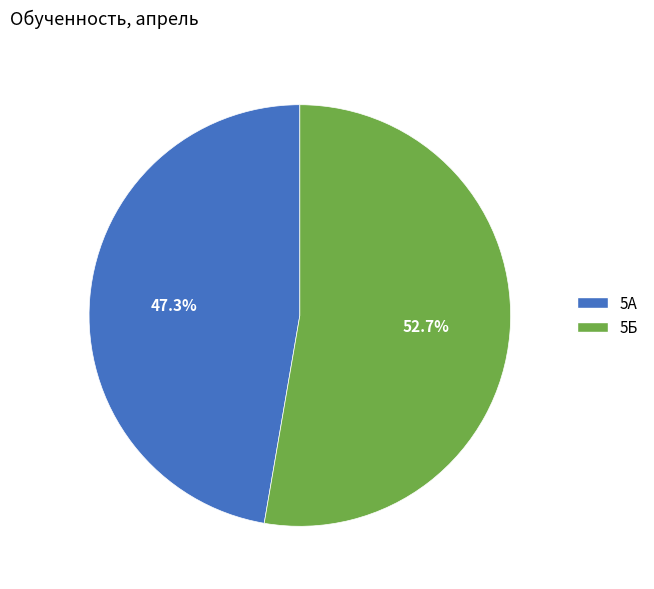

To the nearest percent, what portion does 5Б represent?

53%